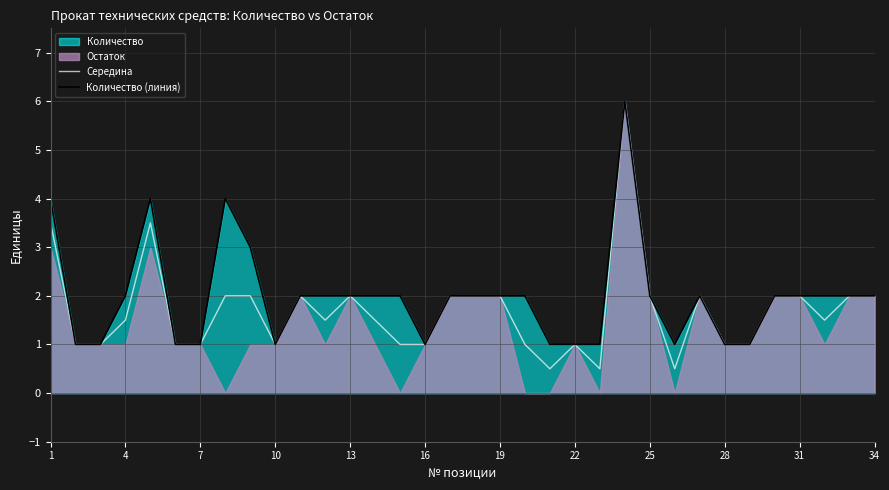

True or false: Середина has a value of 2.1 at 1.

False